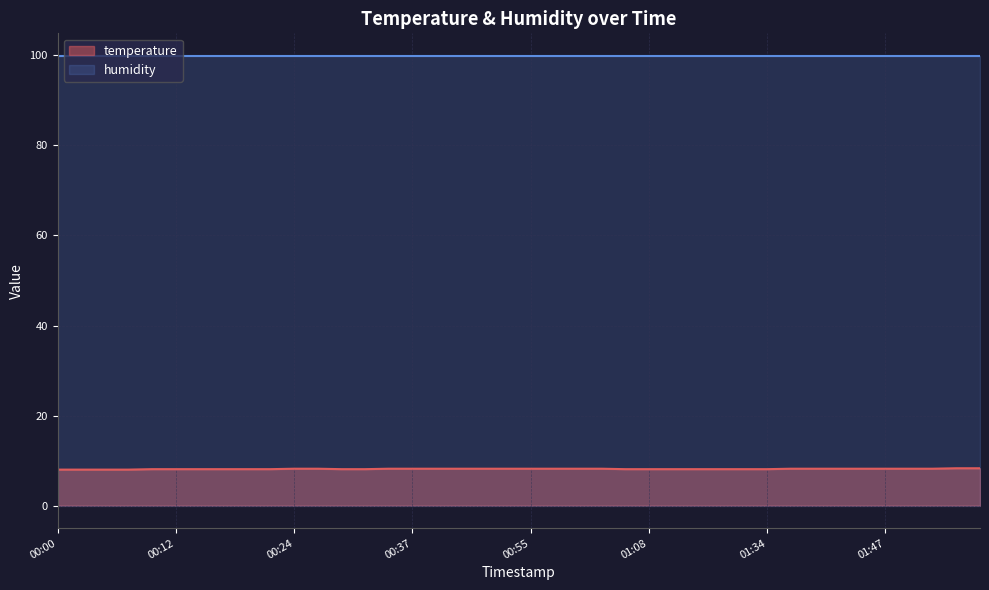

Where is the data nearest to the value 8?

00:00